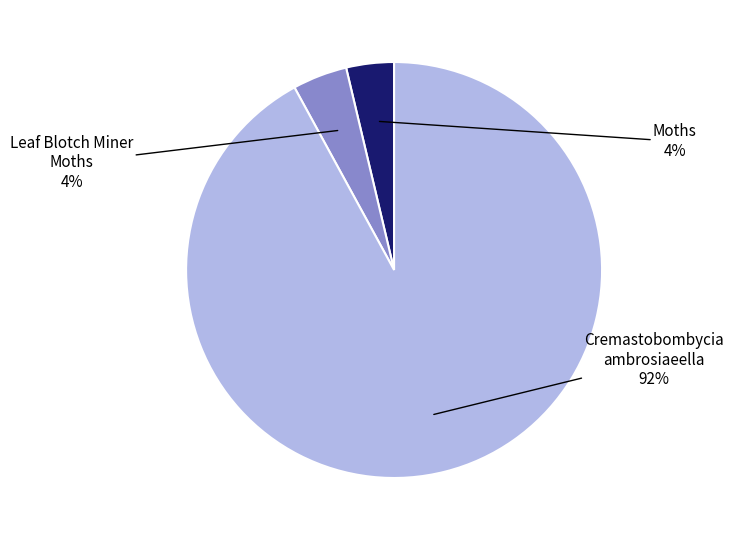

How many segments does this pie chart have?

3